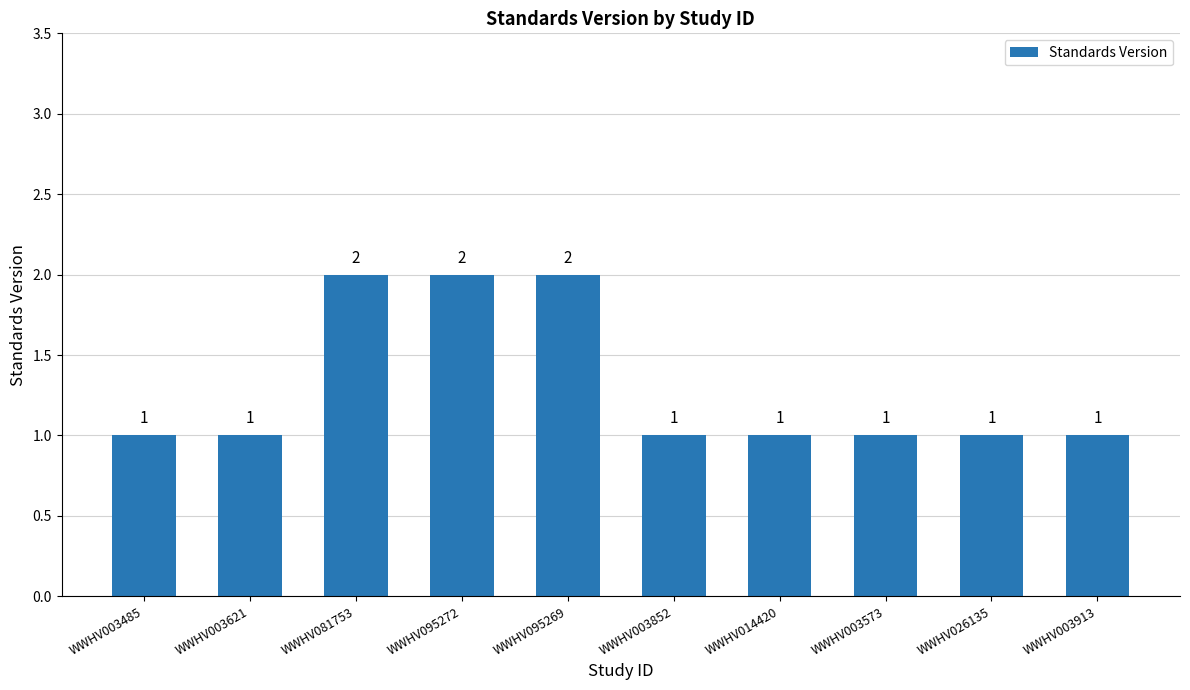

What value does the data have at WWHV003573?

1